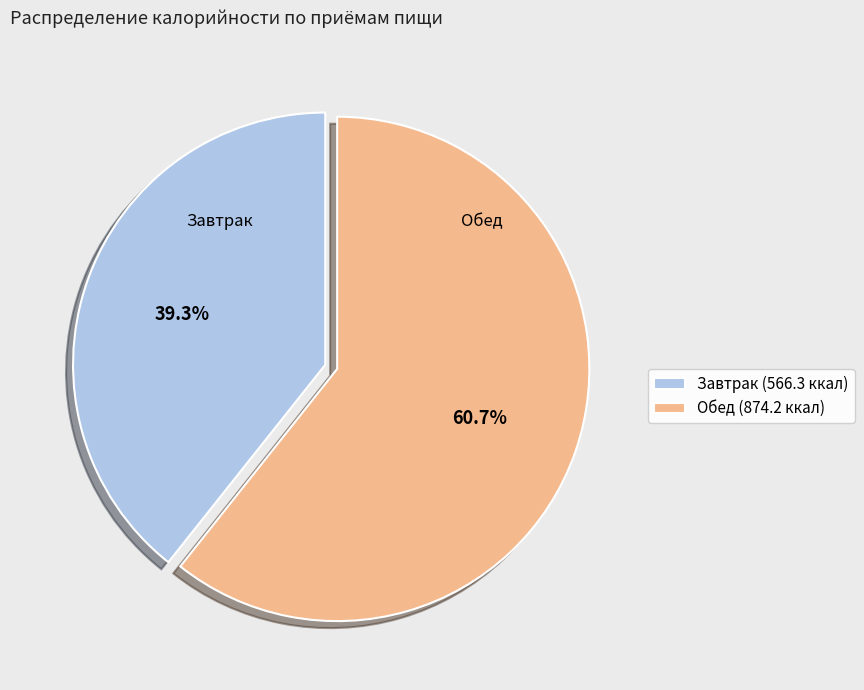

Which has a higher value, Завтрак (566.3 ккал) or Обед (874.2 ккал)?

Обед (874.2 ккал)